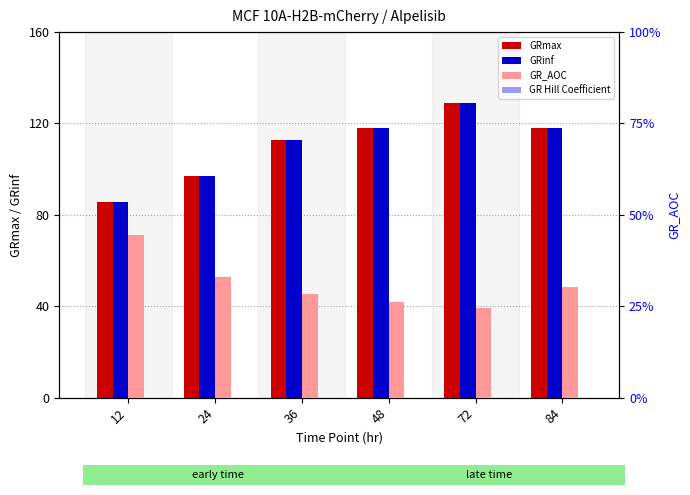

What is the maximum value for GRmax?

128.8